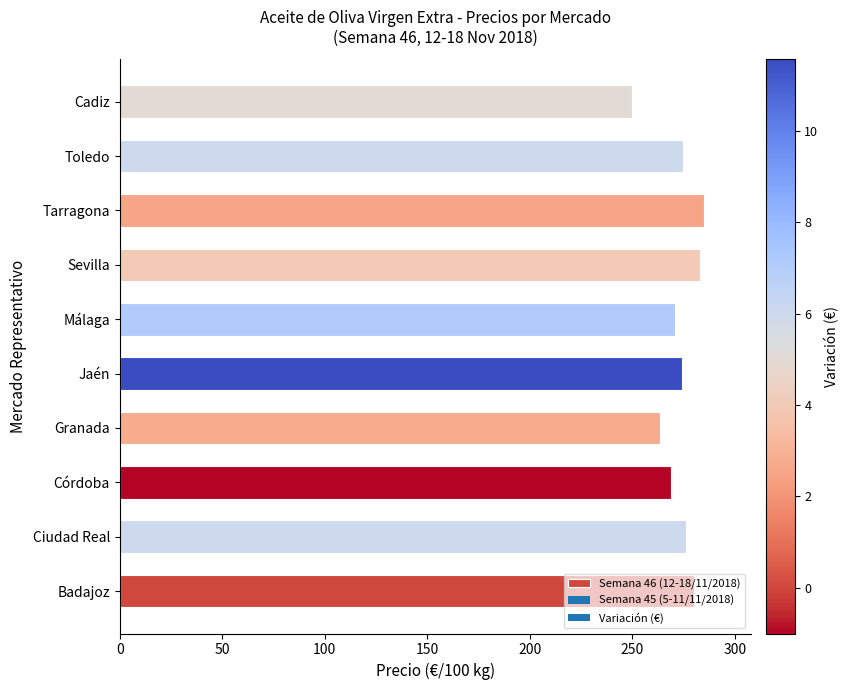

What is the difference between the values at Jaén and Sevilla?

8.9